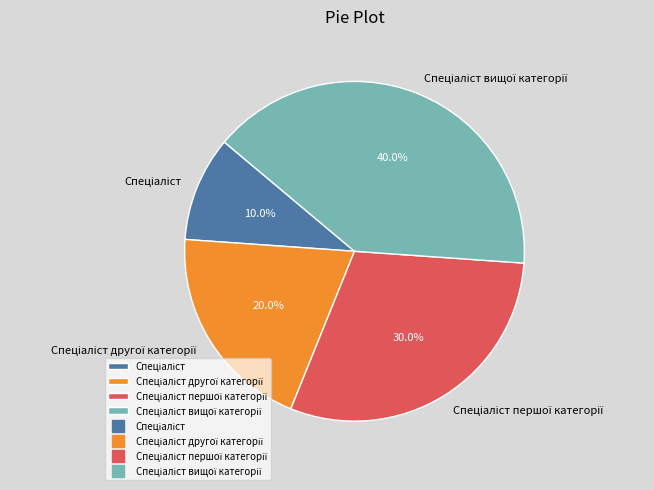

Is there a majority slice in this chart?

No